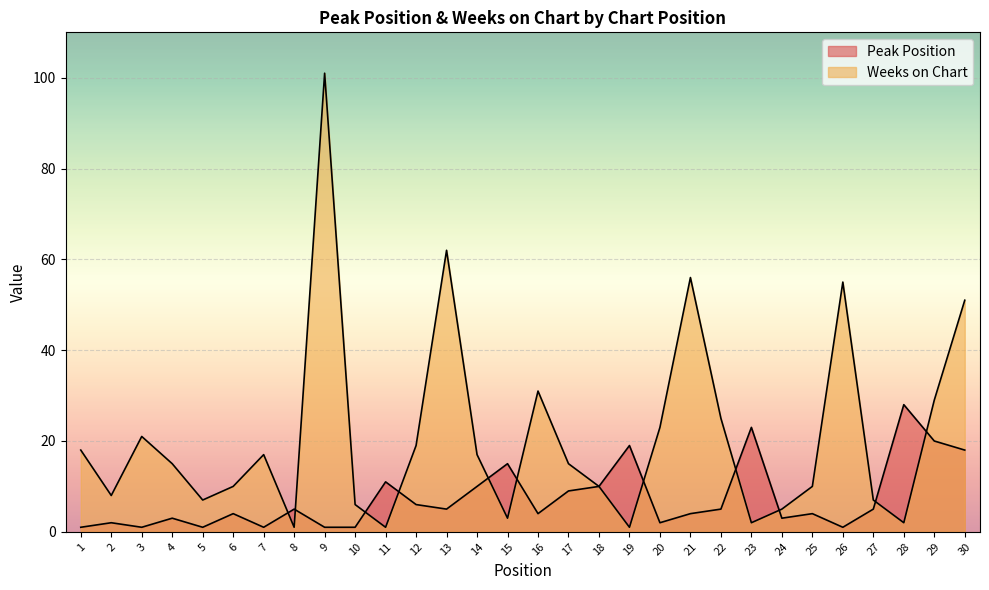

Rank the series by their maximum value, from lowest to highest.

Peak Position, Weeks on Chart